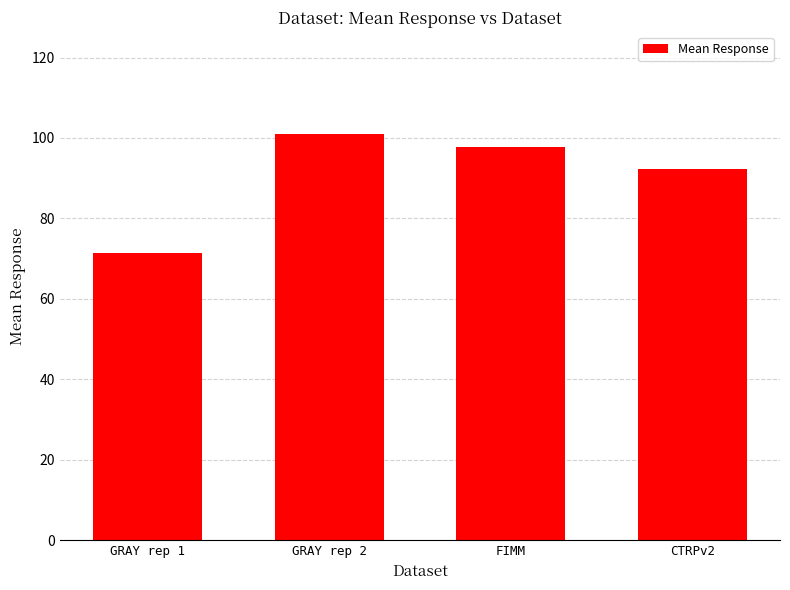

Rank the categories by value from lowest to highest.

GRAY rep 1, CTRPv2, FIMM, GRAY rep 2